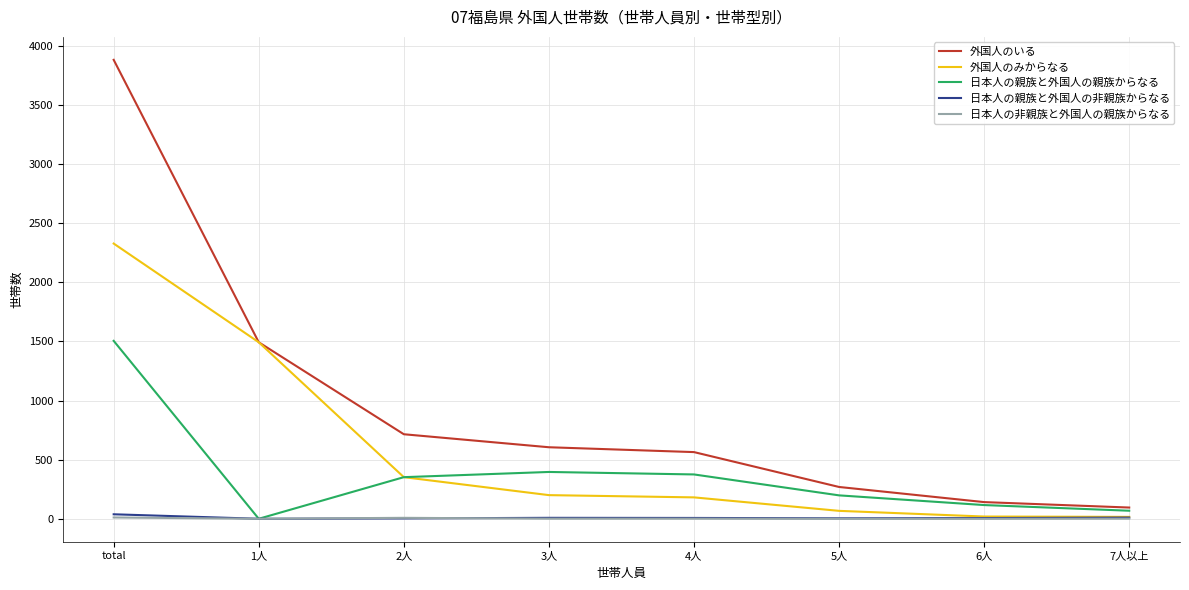

Which series has the largest total across all categories?

外国人のいる